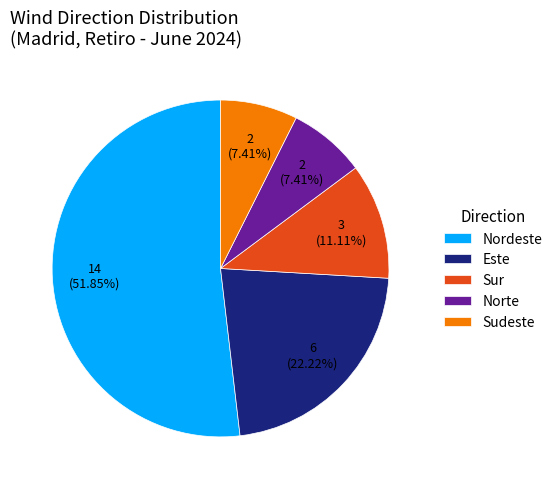

Combined, do Norte and Nordeste account for over 50%?

Yes